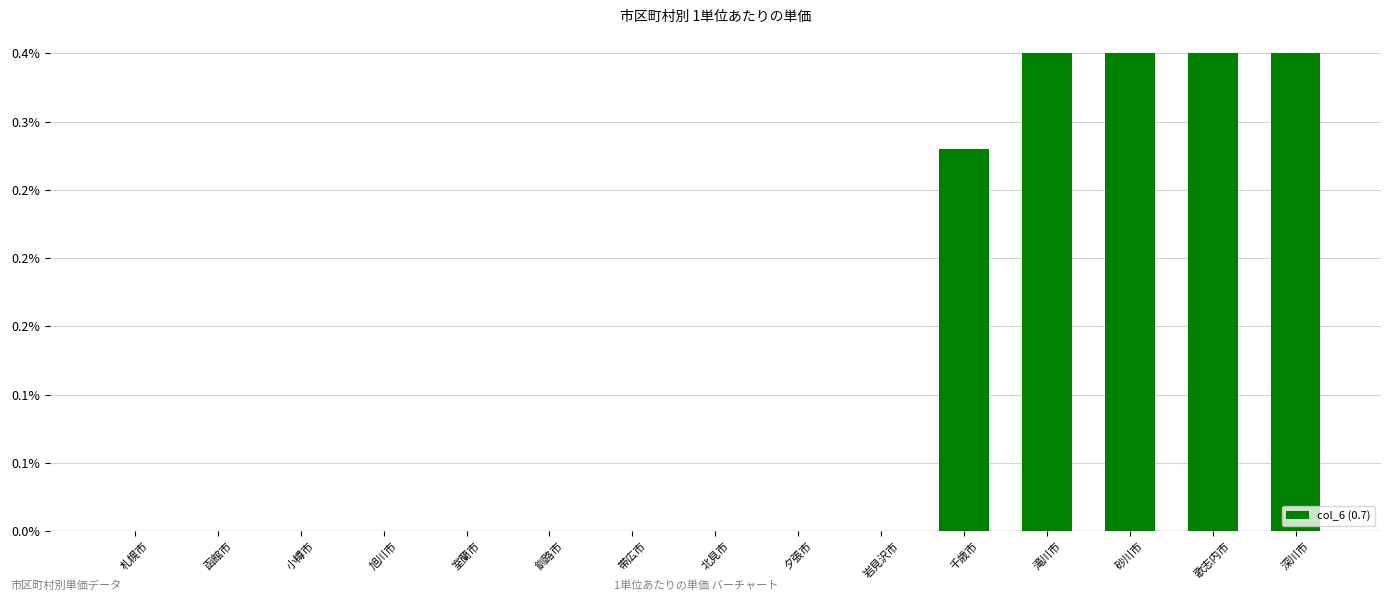

Does the chart contain stacked bars?

No